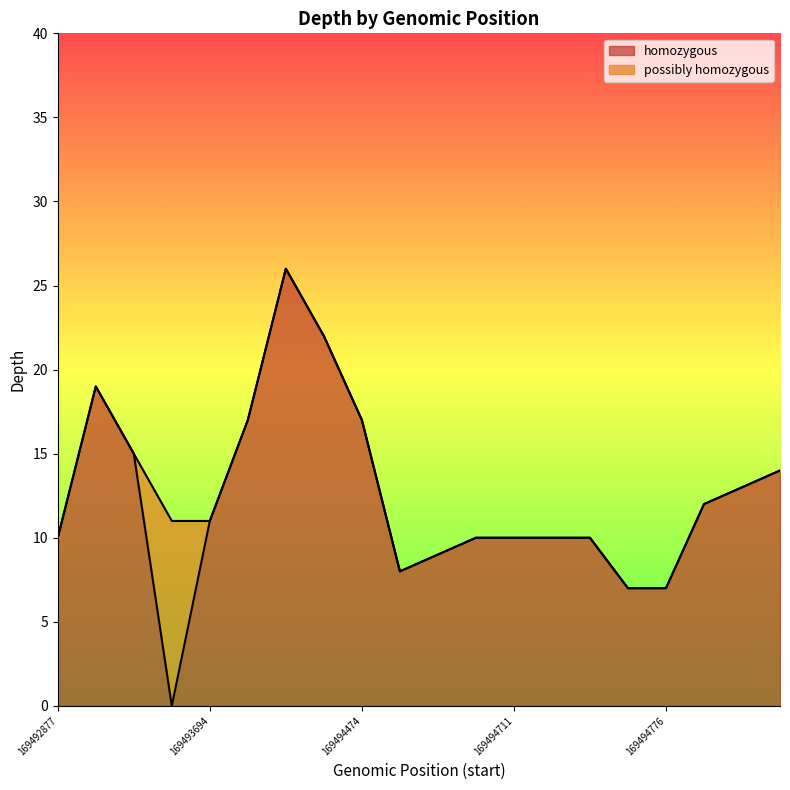

Reading right to left, extract all data points from this chart.

14	13	12	7	7	10	10	10	10	9	8	17	22	26	17	11	11	15	19	10